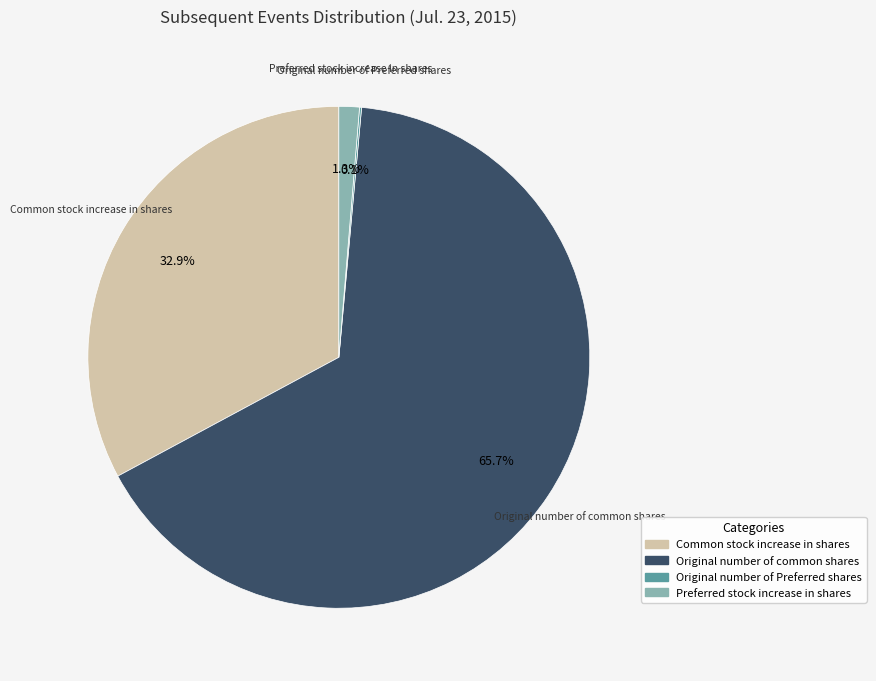

Which has a higher value, Preferred stock increase in shares or Common stock increase in shares?

Common stock increase in shares